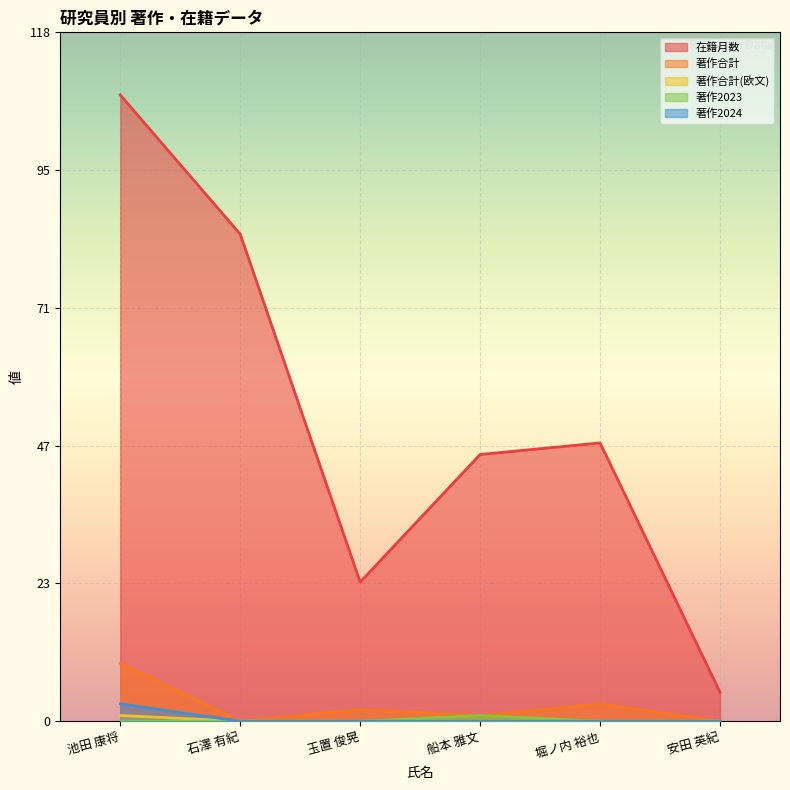

What is the spread (max minus min) of values at 船本 雅文?

46